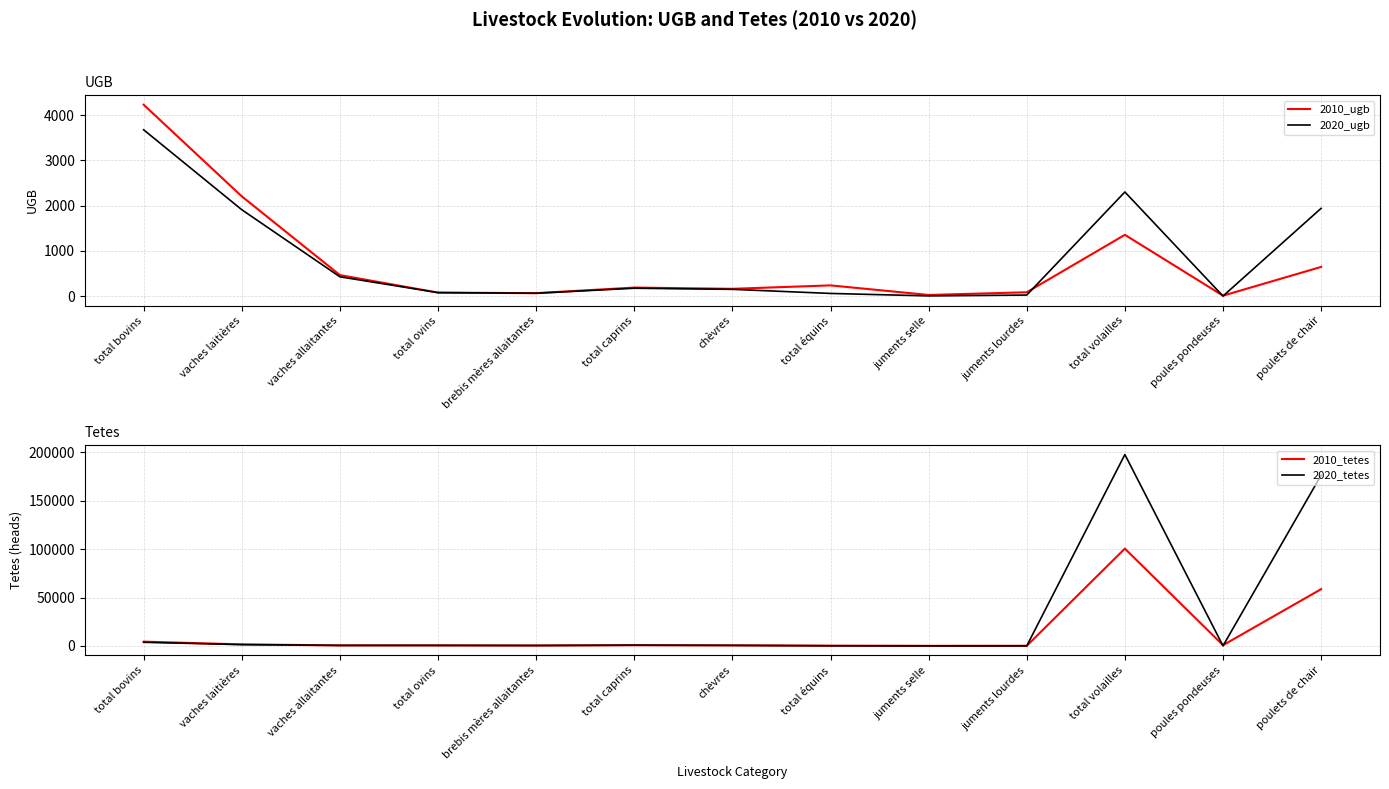

Reading left to right, transcribe all the data shown in this chart.

2010_ugb: 4230.6	2205.4	464.4	77.1	65.3	188.4	160.8	237.0	25.2	85.0	1354.6	9.7	645.1
2020_ugb: 3676.4	1909.7	426.6	77.2	62.9	174.0	149.4	58.9	4.5	23.0	2301.6	0.8	1940.6
2010_tetes: 4376.0	1521.0	516.0	488.0	384.0	753.0	536.0	247.0	28.0	85.0	100540.0	696.0	58647.0
2020_tetes: 3703.0	1317.0	474.0	497.0	370.0	697.0	498.0	61.0	5.0	23.0	197777.0	57.0	176420.0